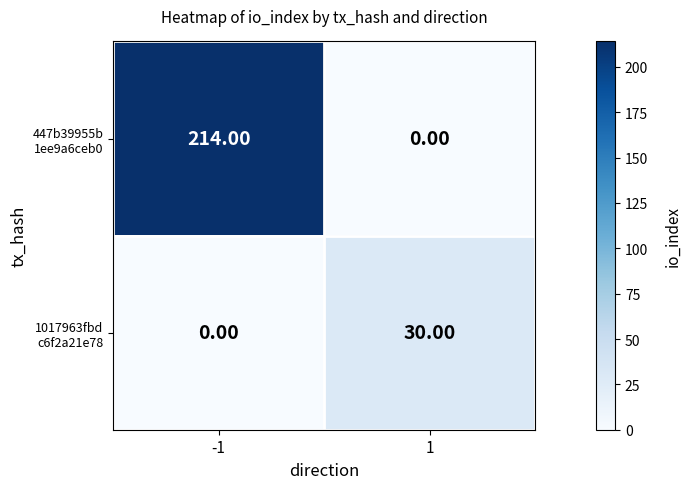

Which category has the highest value across all series?

-1